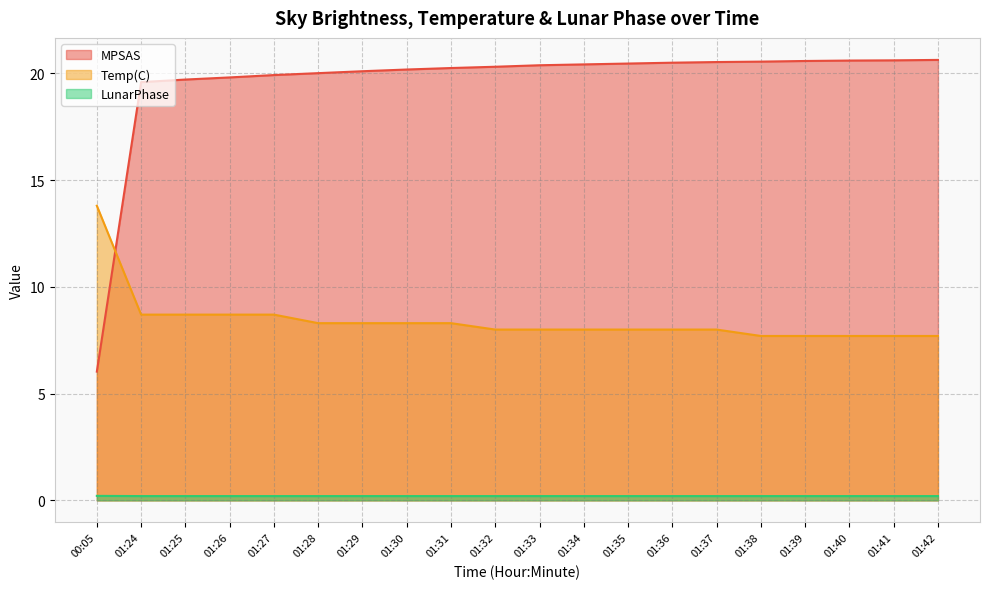

Between 01:31 and 01:32, which series saw the biggest shift?

Temp(C)